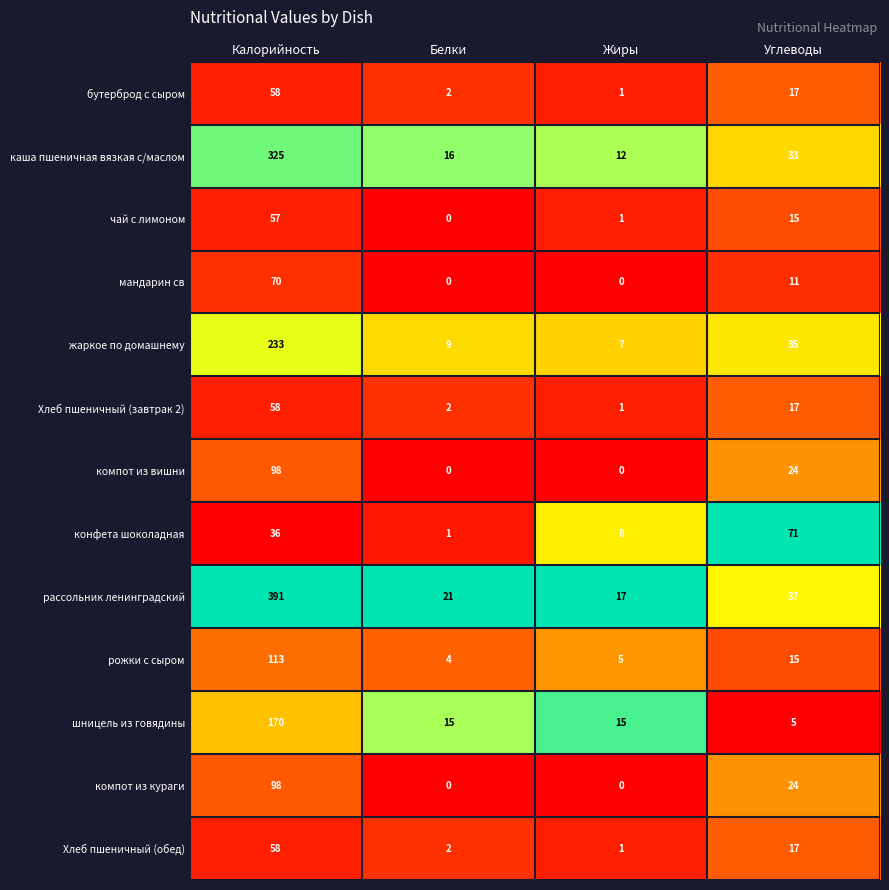

True or false: шницель из говядины has a value of 26 at Белки.

False